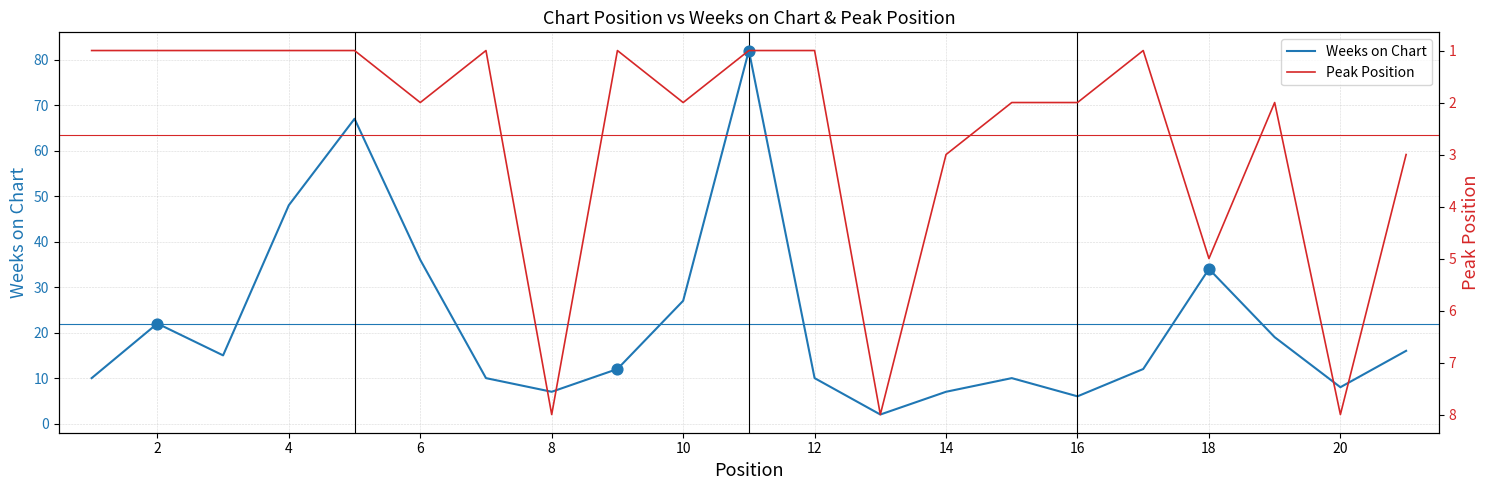

What are all the series names shown in the legend?

Weeks on Chart, Peak Position